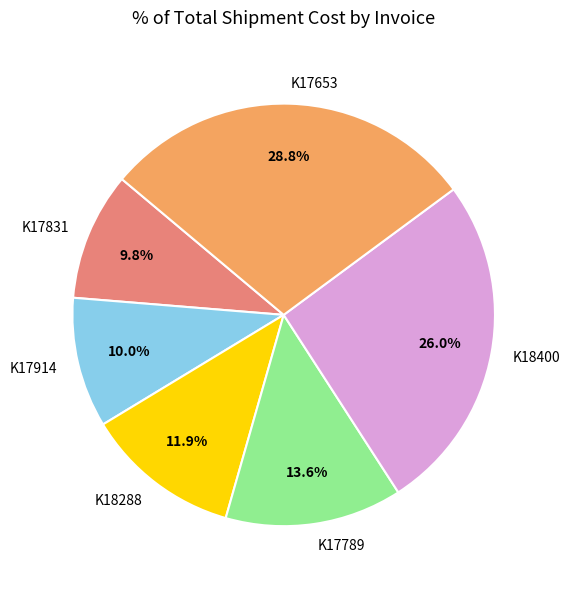

The K17789 slice represents 14% of the pie. True or false?

True